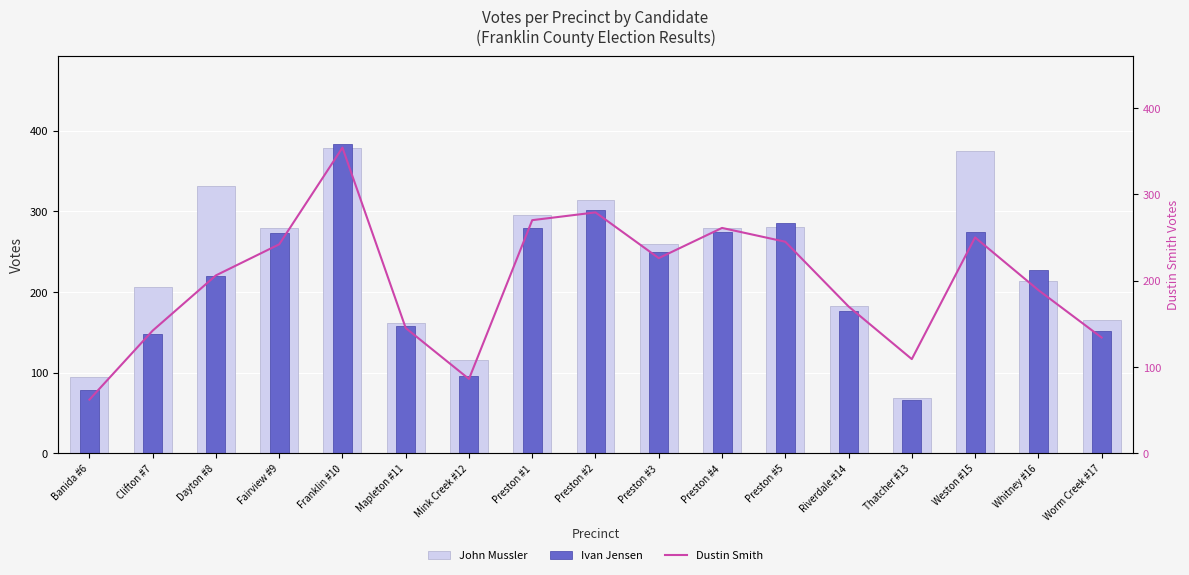

What is the average value of the Ivan Jensen series?

214